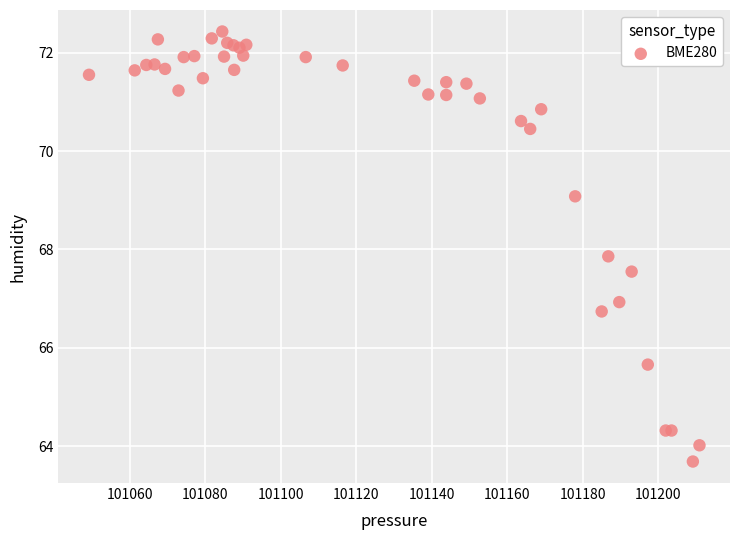

What Y value in the scatter plot is closest to 68?

67.9